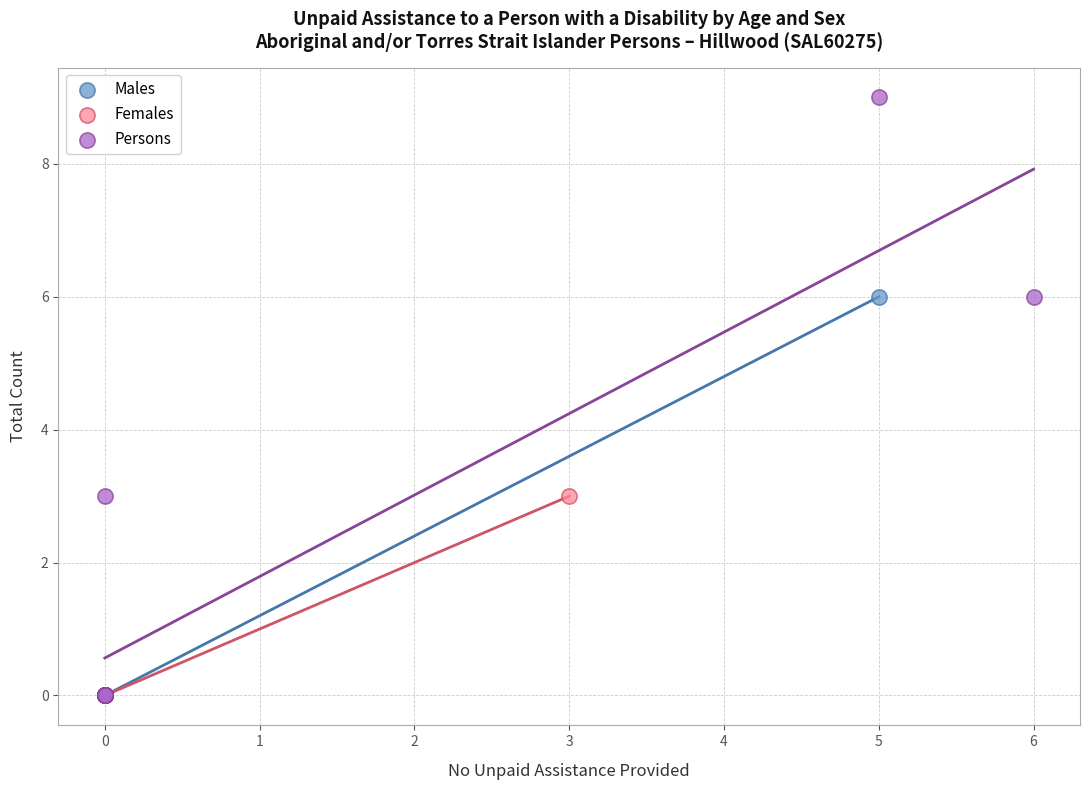

Which series reaches the maximum Y coordinate?

Persons